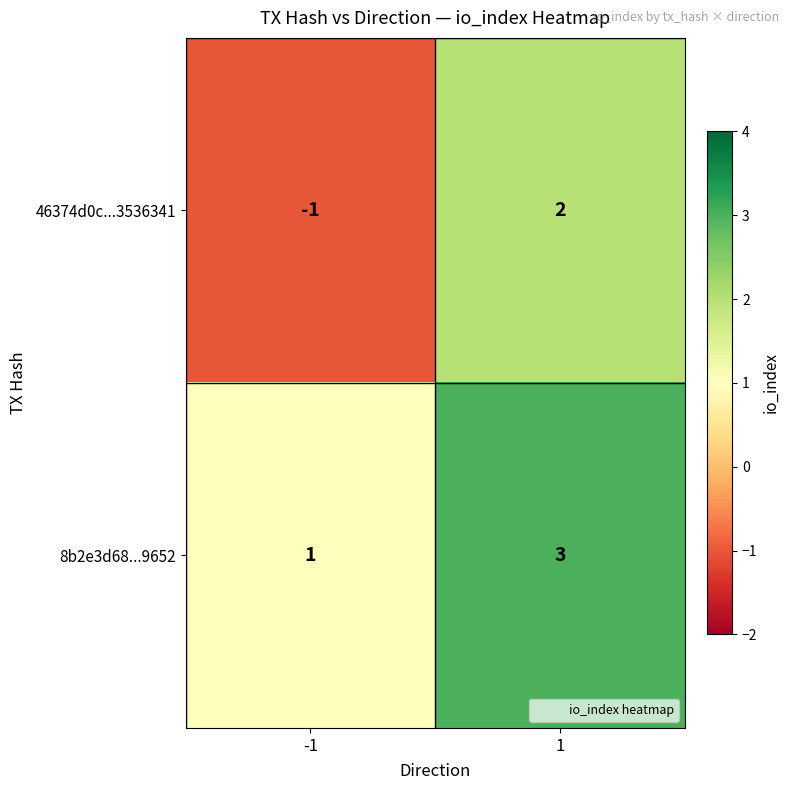

Which category has the lowest value across all series?

-1